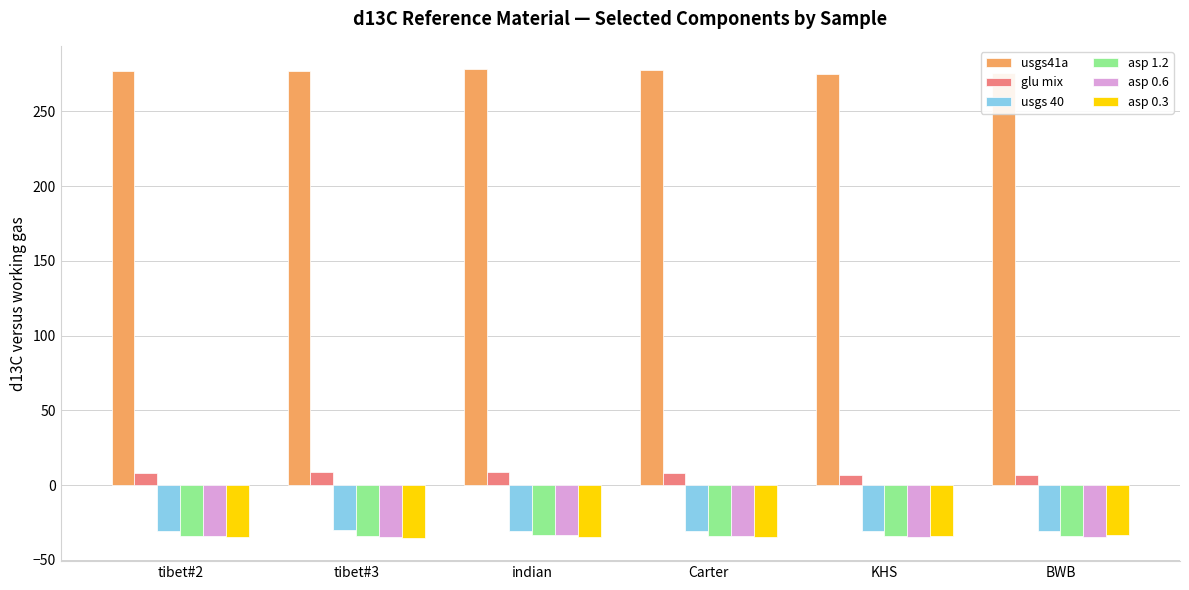

The value of asp 0.6 at tibet#3 is -51.0. True or false?

False